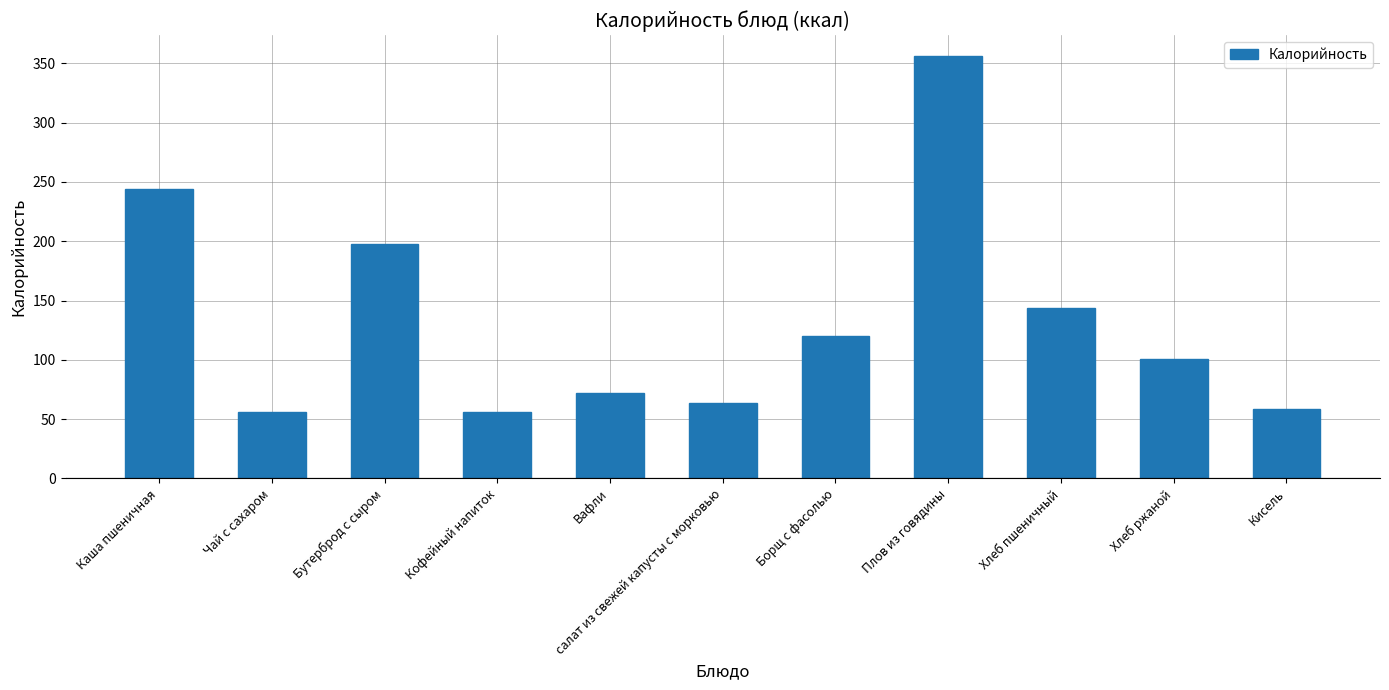

What is the sum of the values at Чай с сахаром and Хлеб пшеничный?

200.0